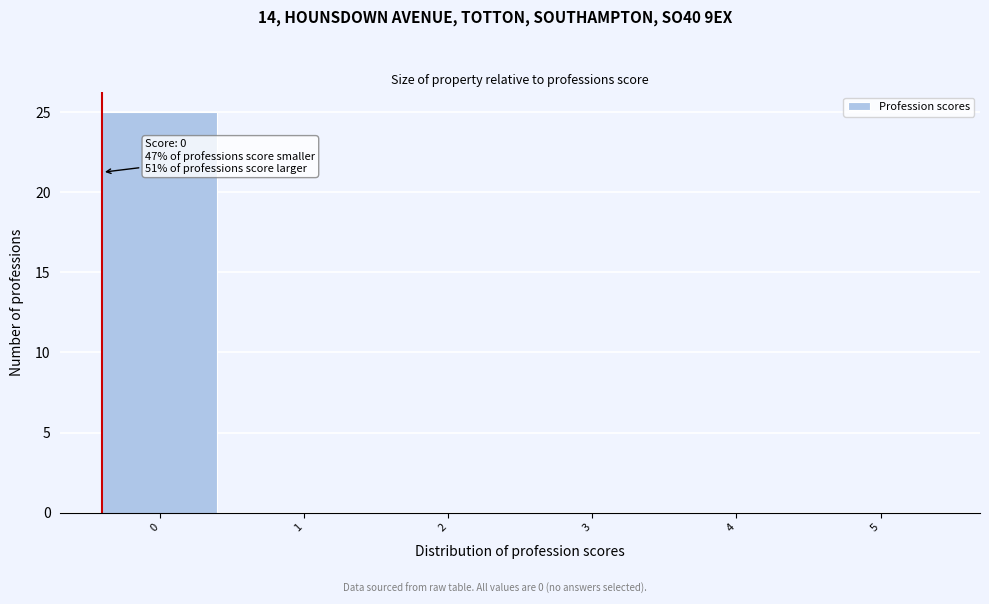

Reading left to right, what are all the values shown in this chart?

0=25	1=0	2=0	3=0	4=0	5=0